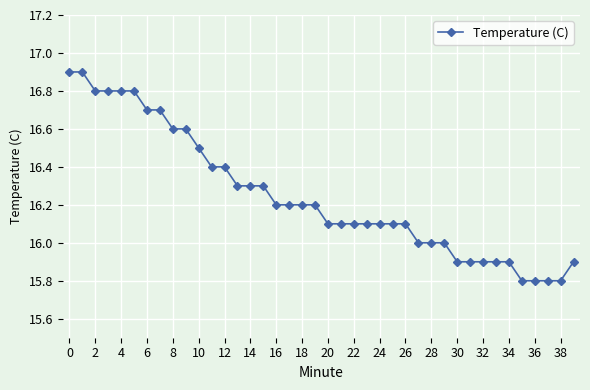

What is the value of the 3rd point from the left?

16.8